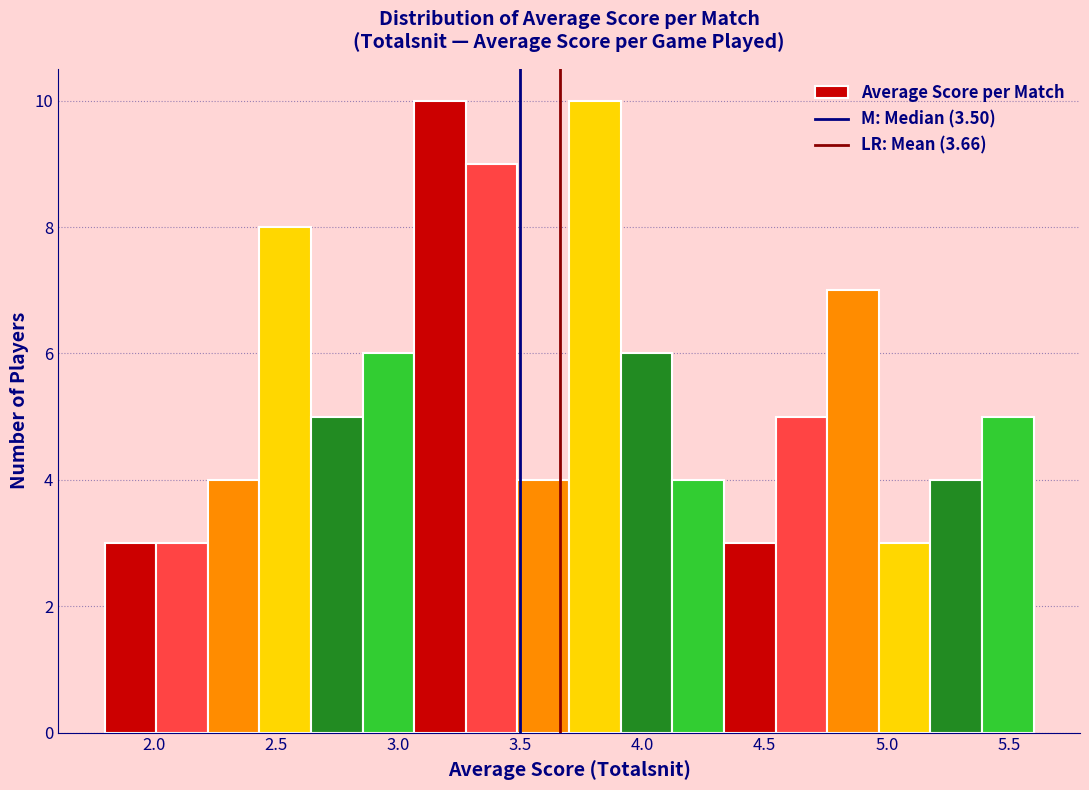

How tall is the bar that spans 4.10 to 4.35 on the x-axis? Neither the bar edges nor the heights are printed on the chart, so give them approximately, as read against the axes.

4